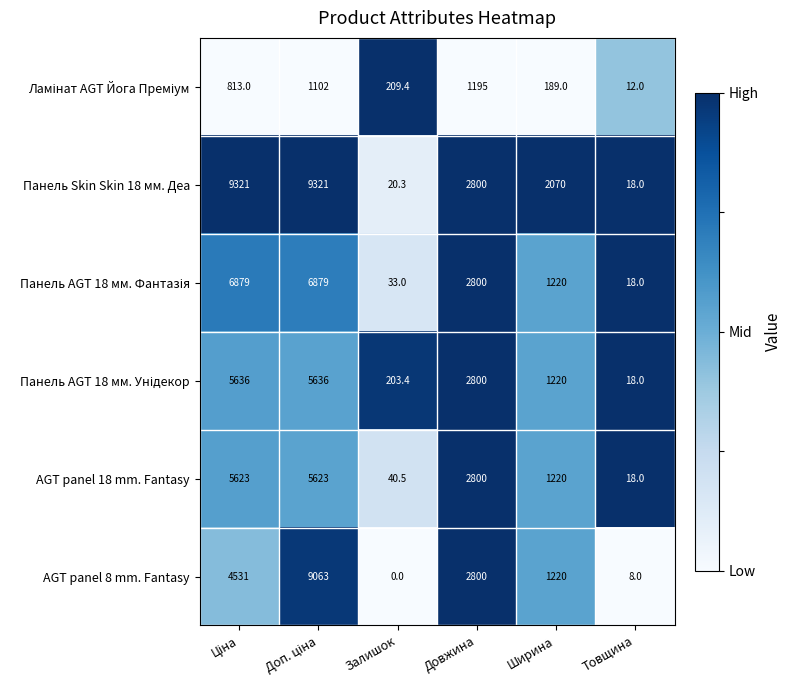

Which series has the largest range (max minus min)?

Панель Skin Skin 18 мм. Деа